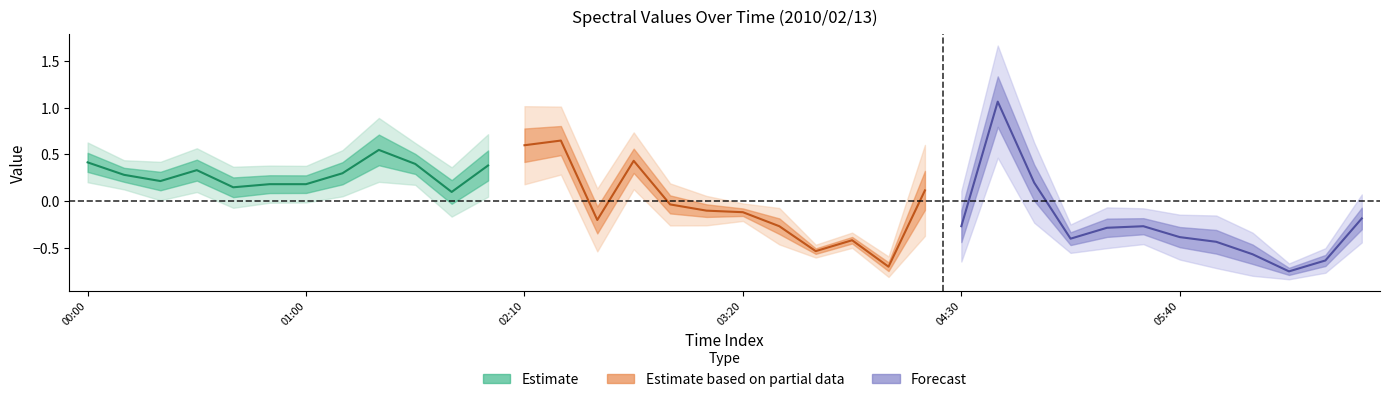

Which series has the largest total across all categories?

Estimate